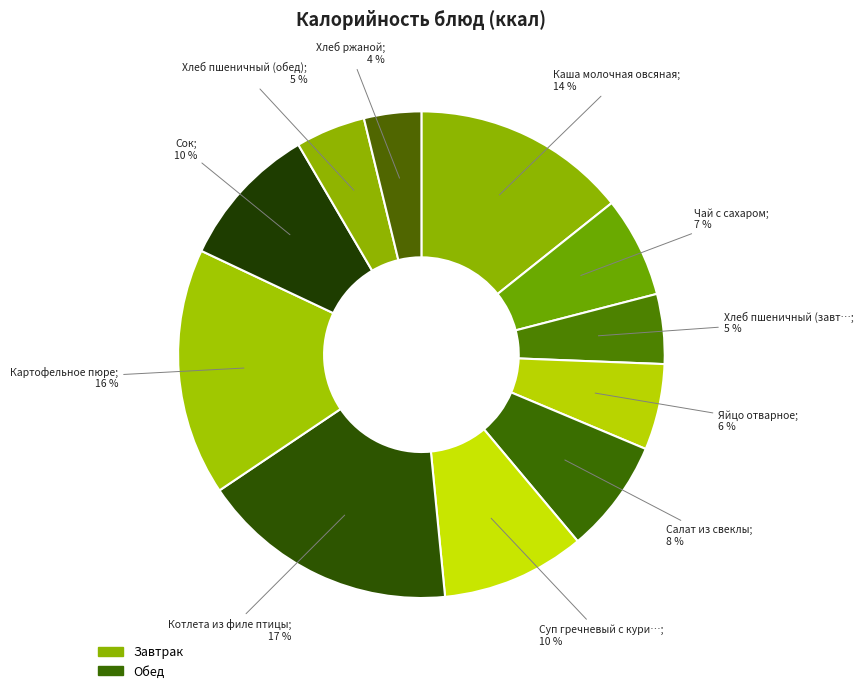

Count the number of slices in the pie.

11